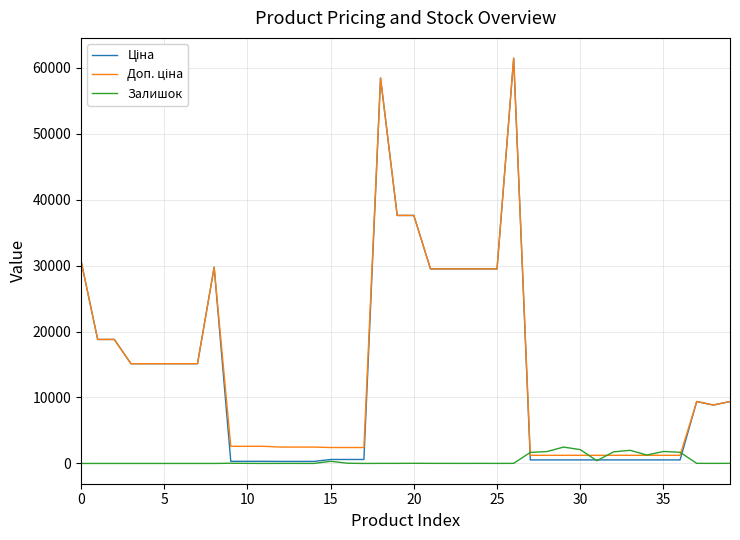

What is the greatest value displayed?

61434.3